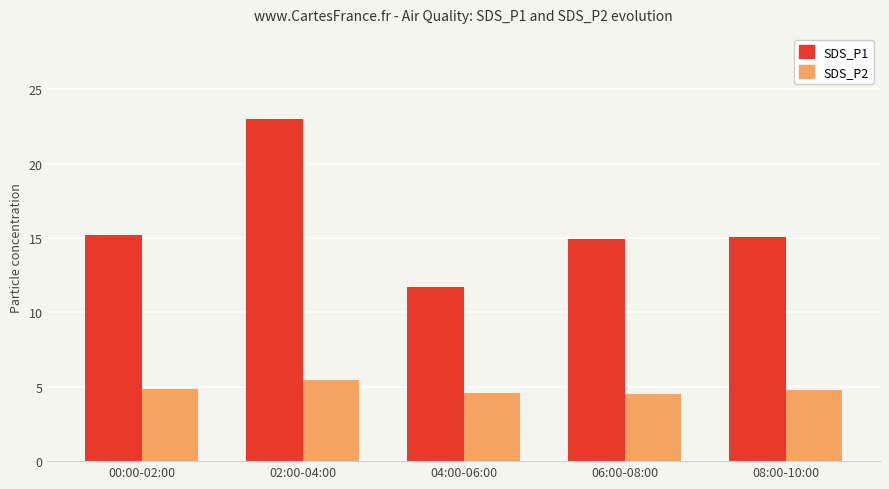

Which series changed the most between 04:00-06:00 and 06:00-08:00?

SDS_P1